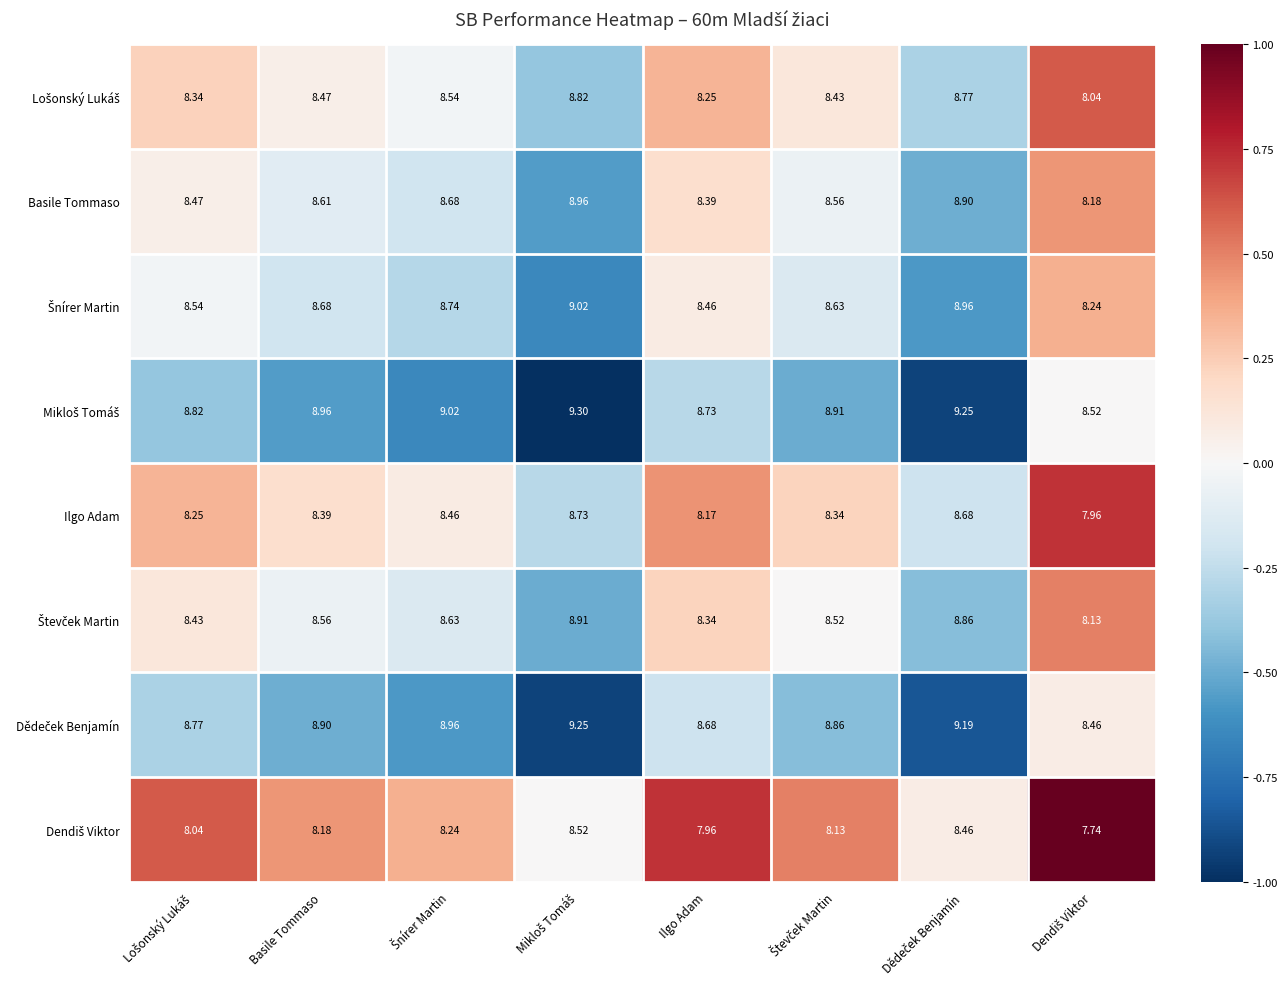

What is the spread (max minus min) of values at Ilgo Adam?

0.8